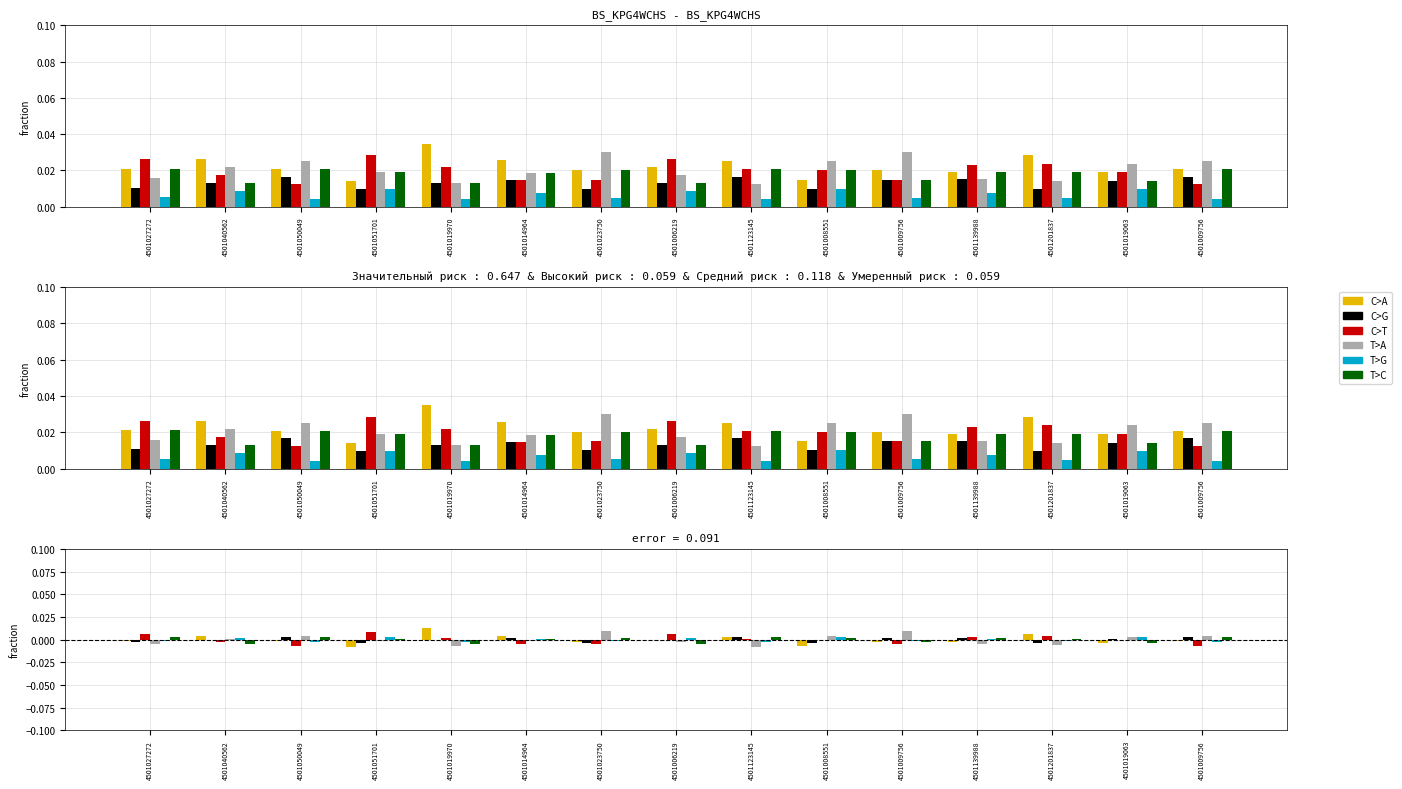

Which series has the widest spread of values?

C>A